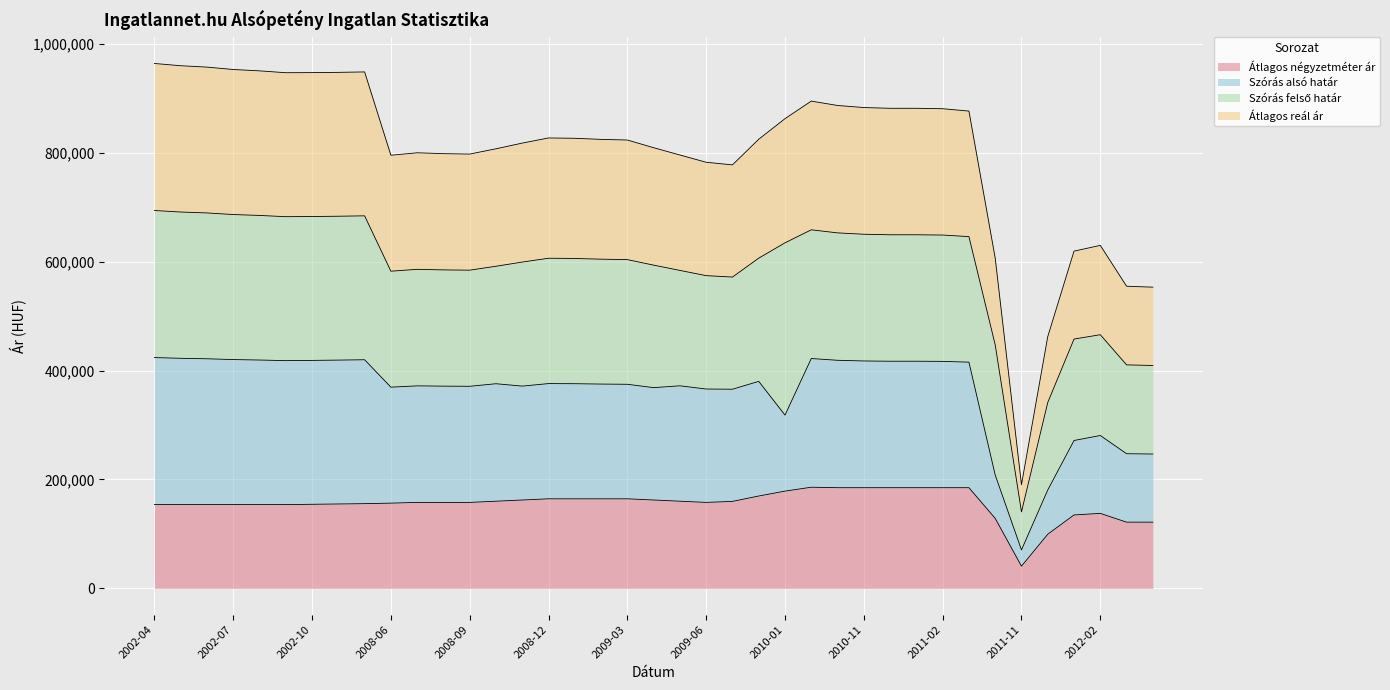

What is the highest value of the Átlagos négyzetméter ár series?

185755